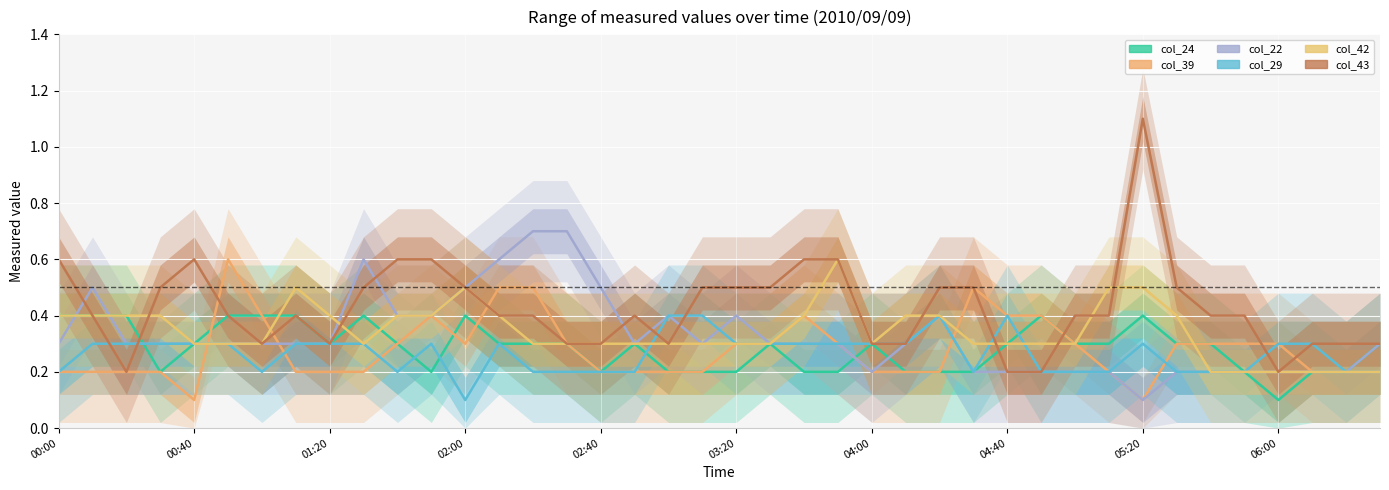

Between 00:40 and 39, which series saw the biggest shift?

col_22